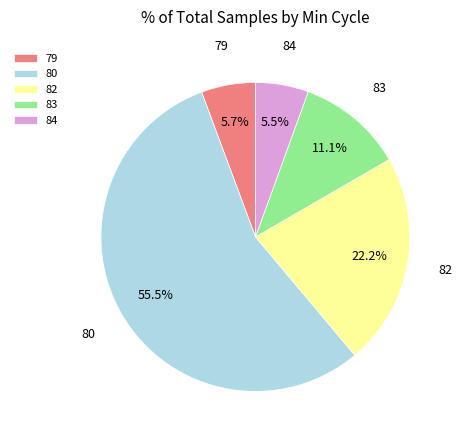

Is the sum of 84 and 82 greater than half?

No